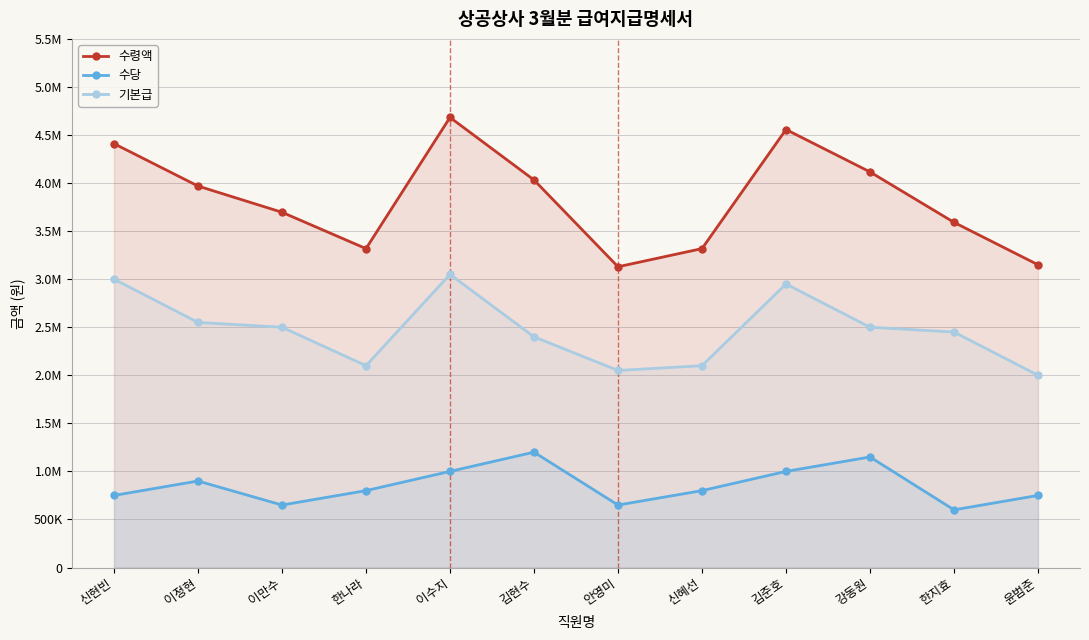

Which category has the lowest value in the 기본급 series?

윤범준